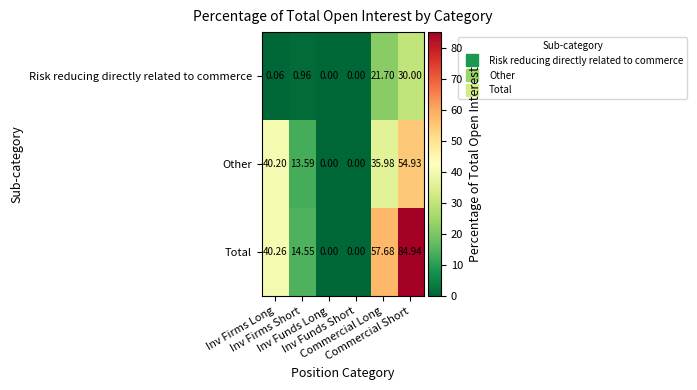

What is the total value across all series at Commercial Short?

169.9